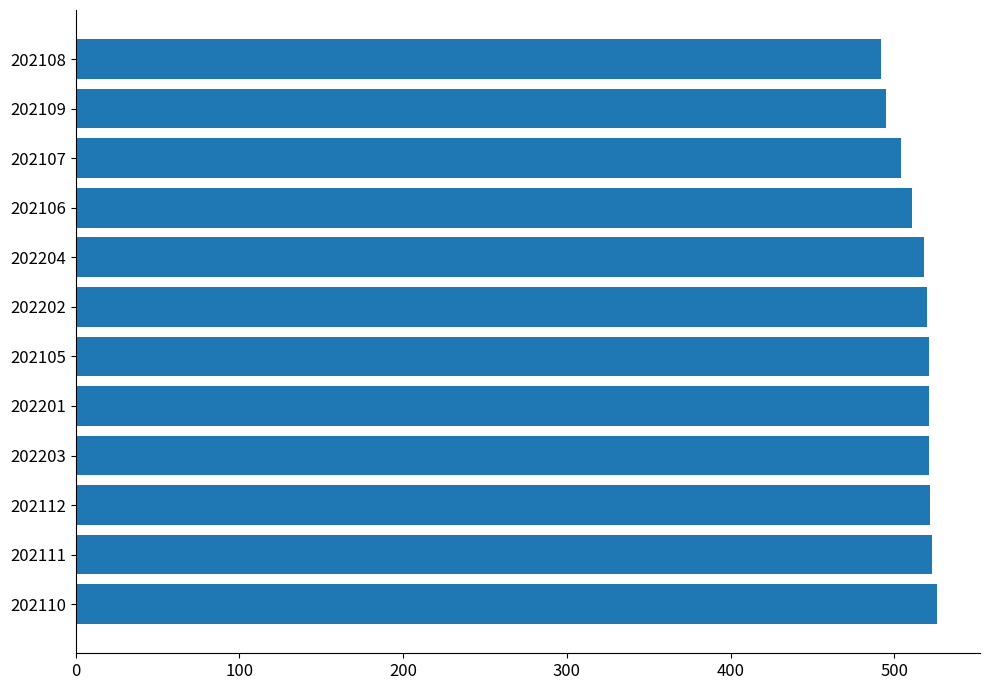

What is the change in value from 202107 to 202108?

-12